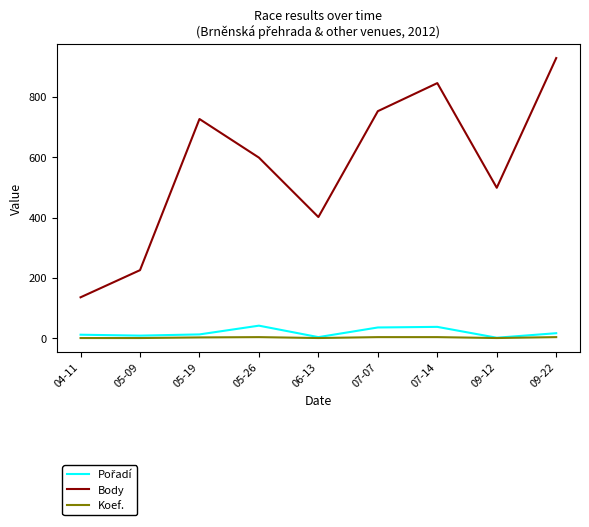

Which series has the largest range (max minus min)?

Body